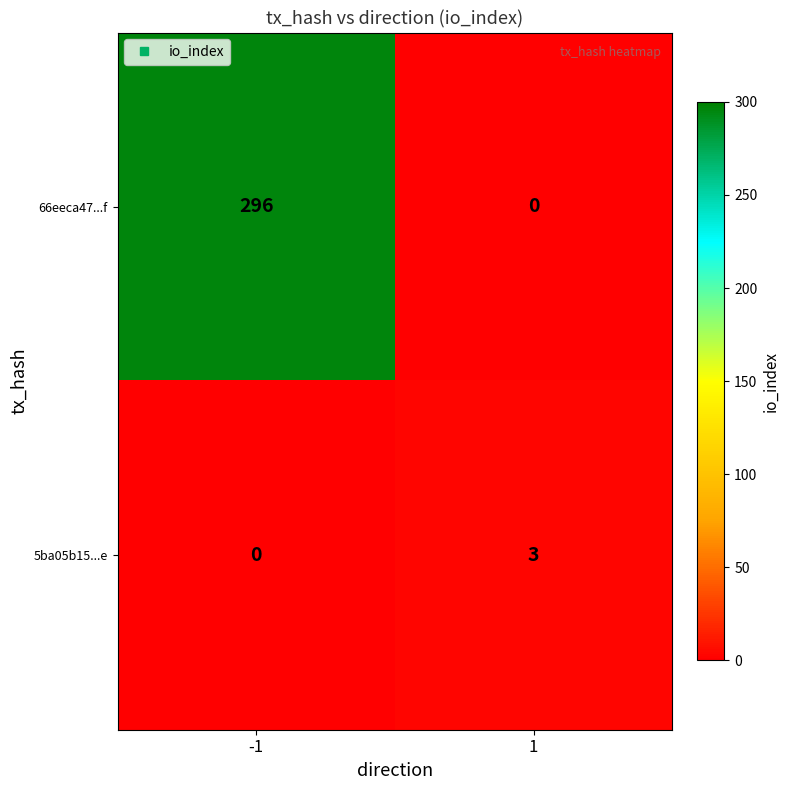

Rank the series at -1 from lowest to highest value.

5ba05b15...e, 66eeca47...f